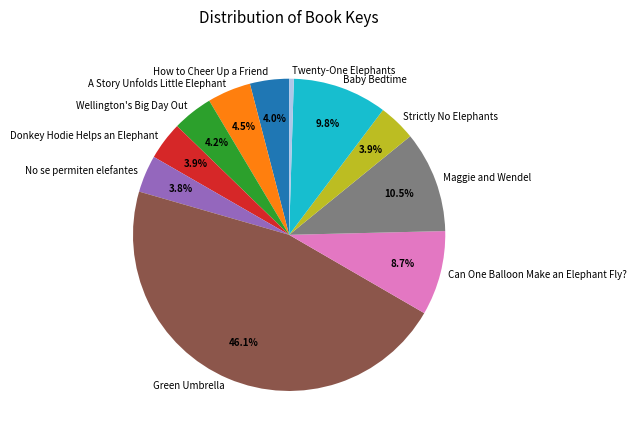

Which category has the smallest portion of the pie?

Twenty-One Elephants